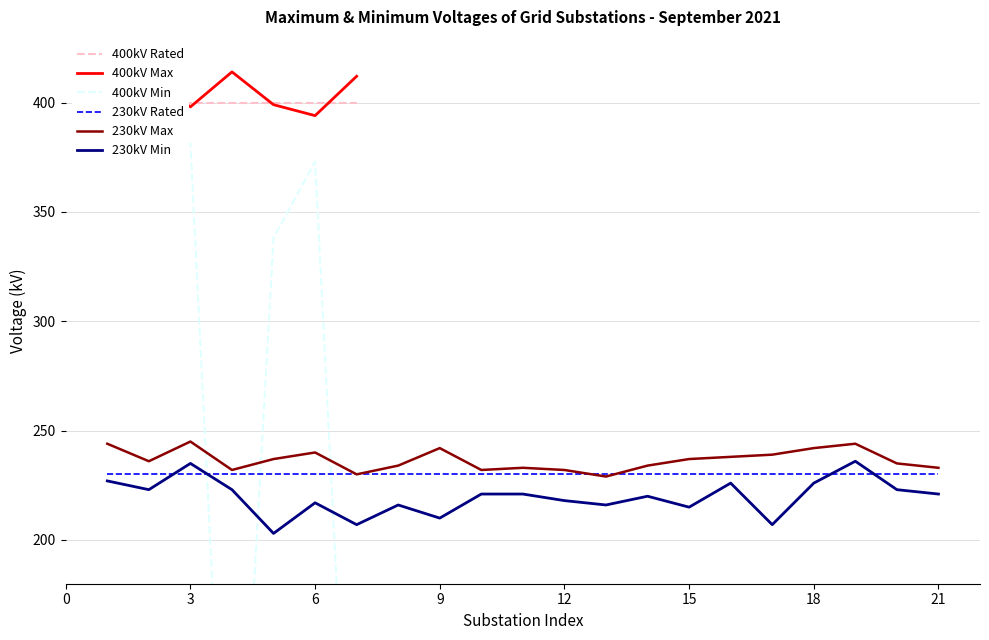

True or false: 400kV Max has a value of 558 at 6.

False